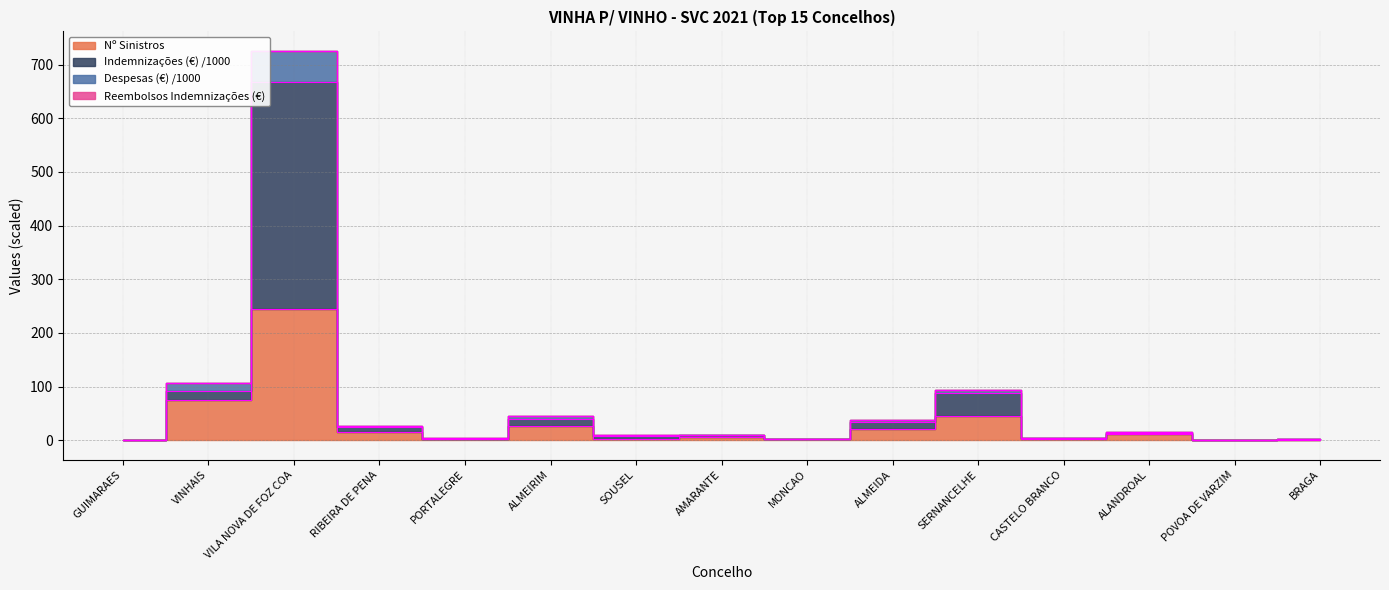

Reading left to right, what are all the values shown in this chart?

Nº Sinistros: 1.0	76.0	245.0	15.0	2.0	26.0	3.0	7.0	3.0	22.0	46.0	3.0	11.0	1.0	1.0
Indemnizações (€) /1000: 1.0	92.4	667.0	24.7	3.2	39.2	8.7	9.9	3.0	34.3	87.7	4.5	14.5	1.0	2.0
Despesas (€) /1000: 1.1	107.7	725.5	26.3	3.7	44.7	9.1	10.7	3.3	38.4	93.5	4.9	15.9	1.1	2.1